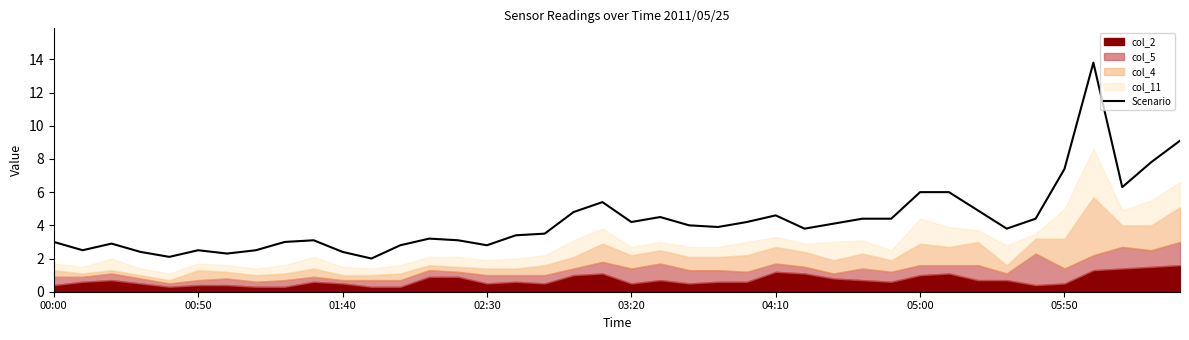

Which label corresponds to the smallest value in the chart?

11